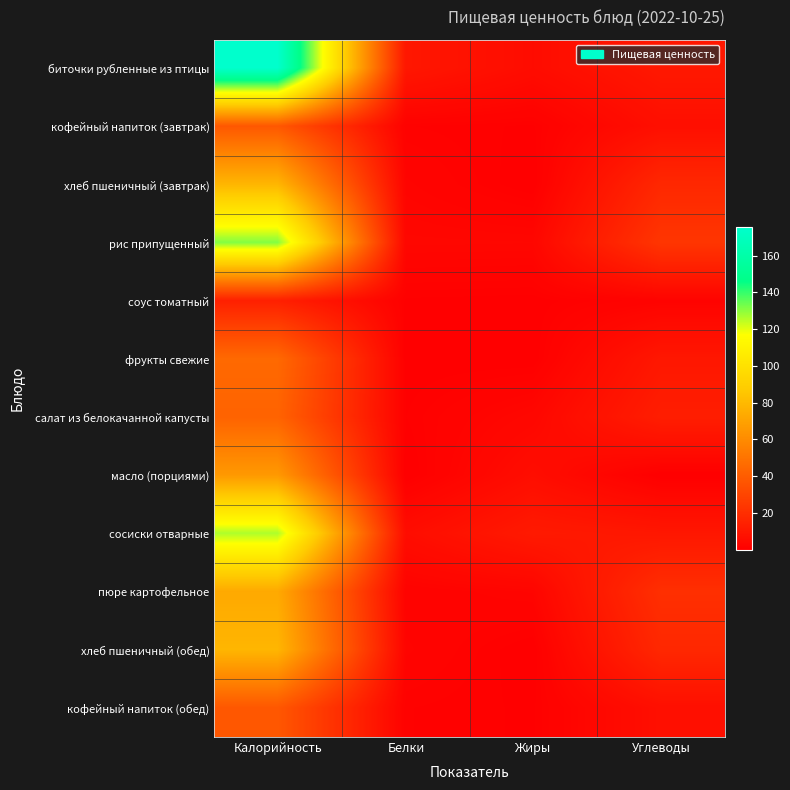

Reading left to right, transcribe all the data shown in this chart.

биточки рубленные из птицы: Калорийность=175.6	Белки=10.2	Жиры=5.5	Углеводы=10.7
кофейный напиток (завтрак): Калорийность=37.8	Белки=1.1	Жиры=0.7	Углеводы=6.8
хлеб пшеничный (завтрак): Калорийность=78.4	Белки=2.3	Жиры=0.2	Углеводы=17.4
рис припущенный: Калорийность=131.3	Белки=3.3	Жиры=3.2	Углеводы=23.3
соус томатный: Калорийность=14.0	Белки=0.7	Жиры=0.5	Углеводы=1.8
фрукты свежие: Калорийность=45.5	Белки=0.4	Жиры=0.3	Углеводы=10.3
салат из белокачанной капусты: Калорийность=42.9	Белки=0.8	Жиры=3.5	Углеводы=13.1
масло (порциями): Калорийность=66.0	Белки=0.1	Жиры=6.1	Углеводы=0.1
сосиски отварные: Калорийность=126.4	Белки=5.8	Жиры=11.4	Углеводы=10.1
пюре картофельное: Калорийность=73.0	Белки=1.6	Жиры=2.6	Углеводы=20.5
хлеб пшеничный (обед): Калорийность=78.4	Белки=2.3	Жиры=0.2	Углеводы=17.4
кофейный напиток (обед): Калорийность=37.8	Белки=1.1	Жиры=0.7	Углеводы=6.8